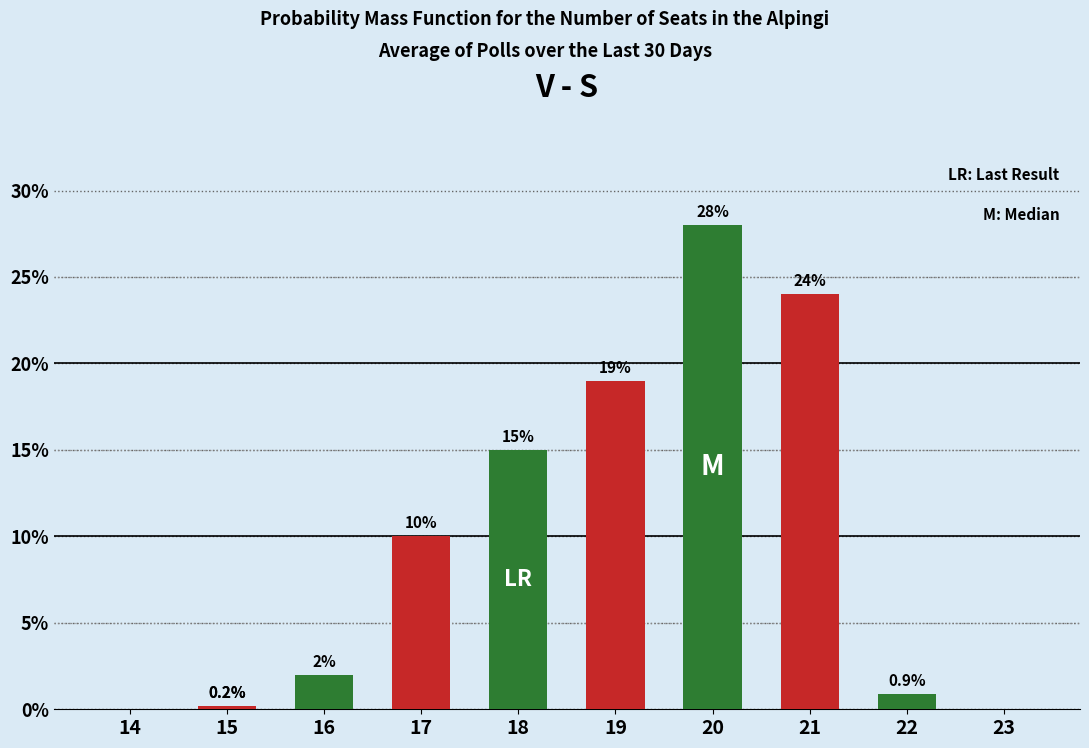

Which series has the widest spread of values?

Green